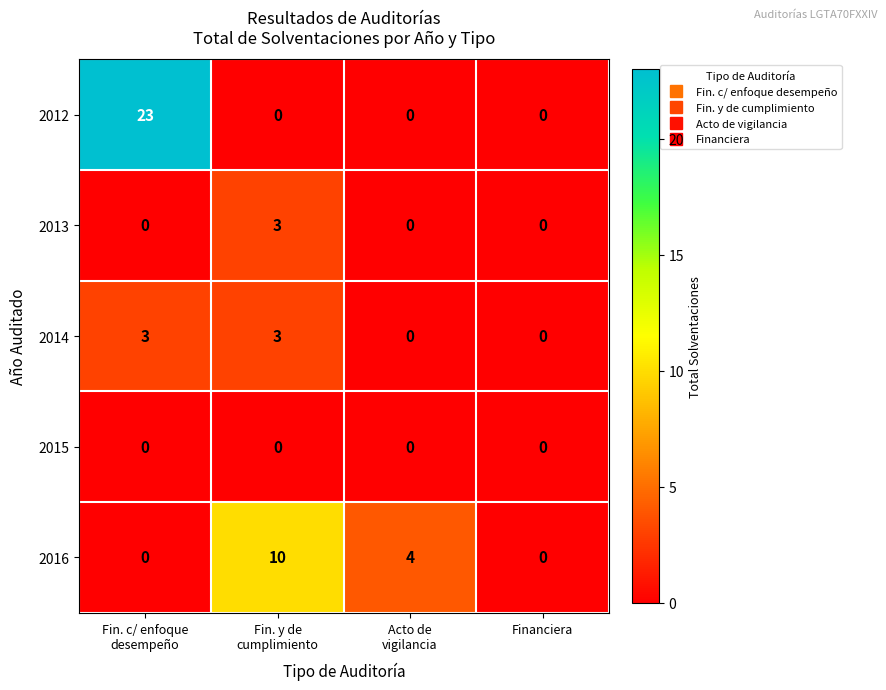

Reading left to right, list all the values displayed in this chart.

2012: 23	0	0	0
2013: 0	3	0	0
2014: 3	3	0	0
2015: 0	0	0	0
2016: 0	10	4	0